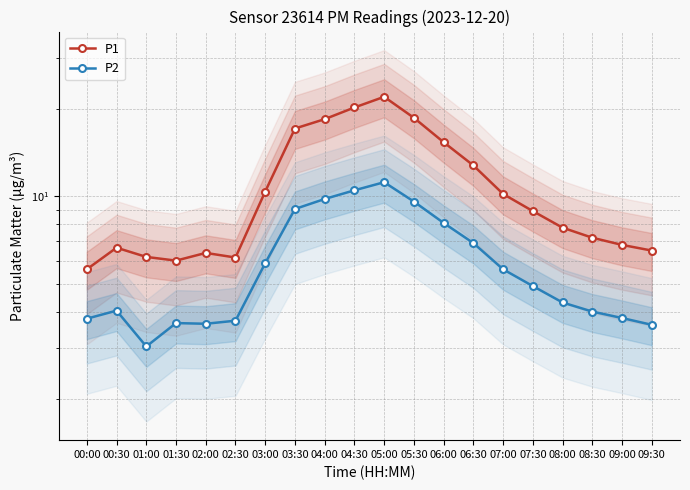

What is the difference between the second highest and second lowest values in the P1 series?

14.3